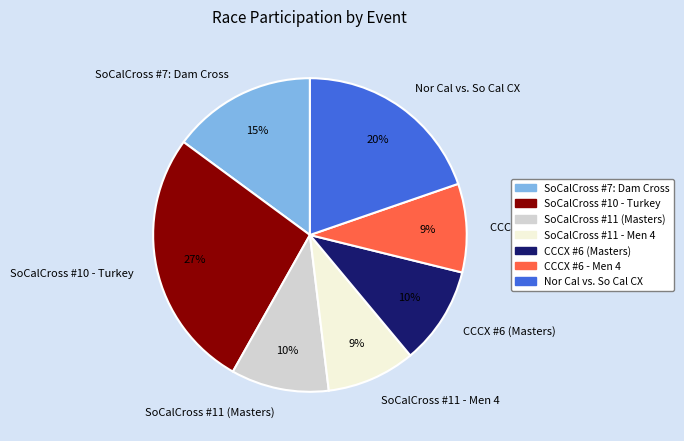

Is there any slice that represents more than half of the pie?

No